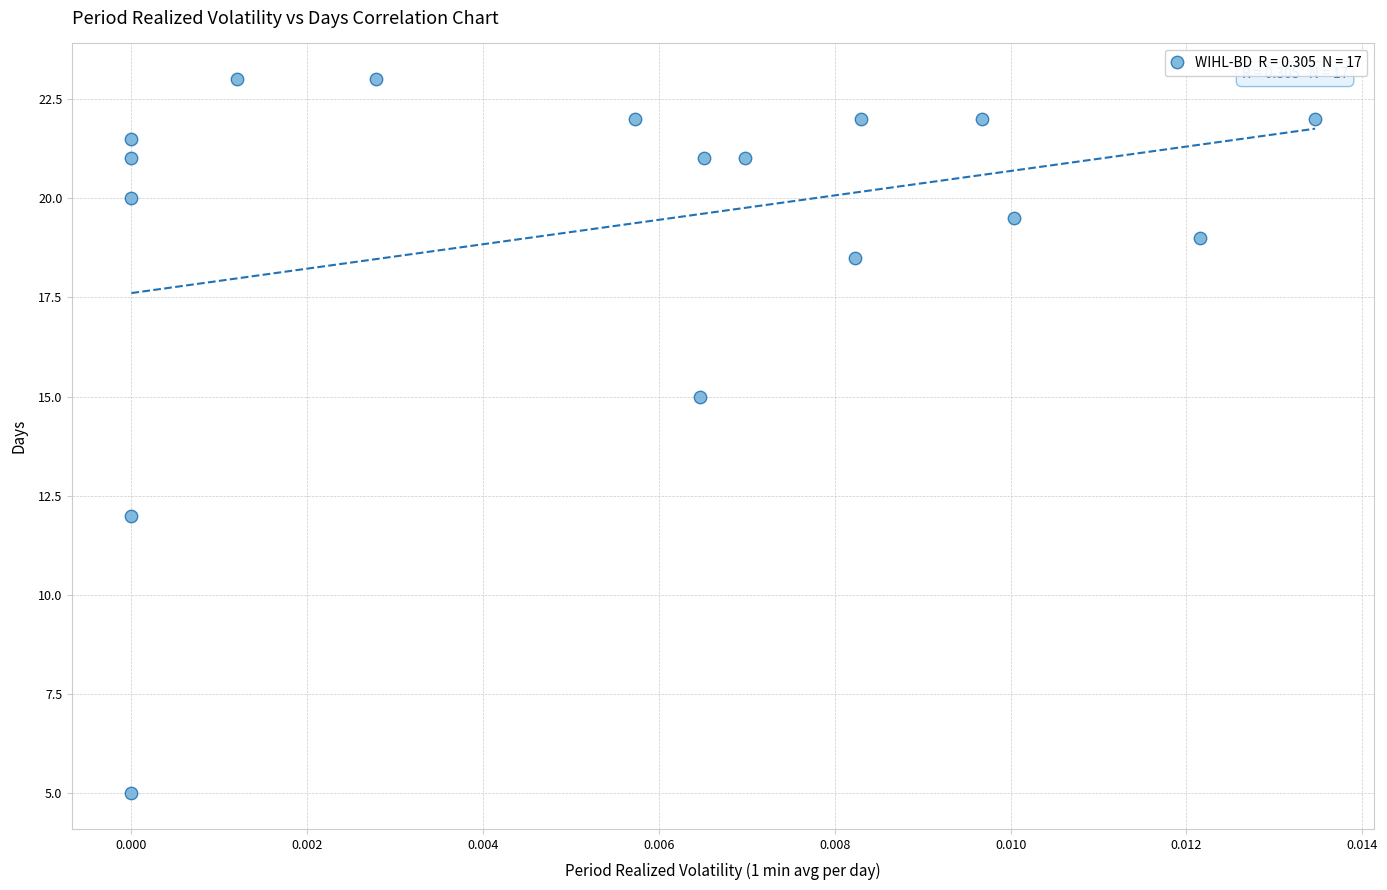

What is the range of Y values (max minus min)?

18.0